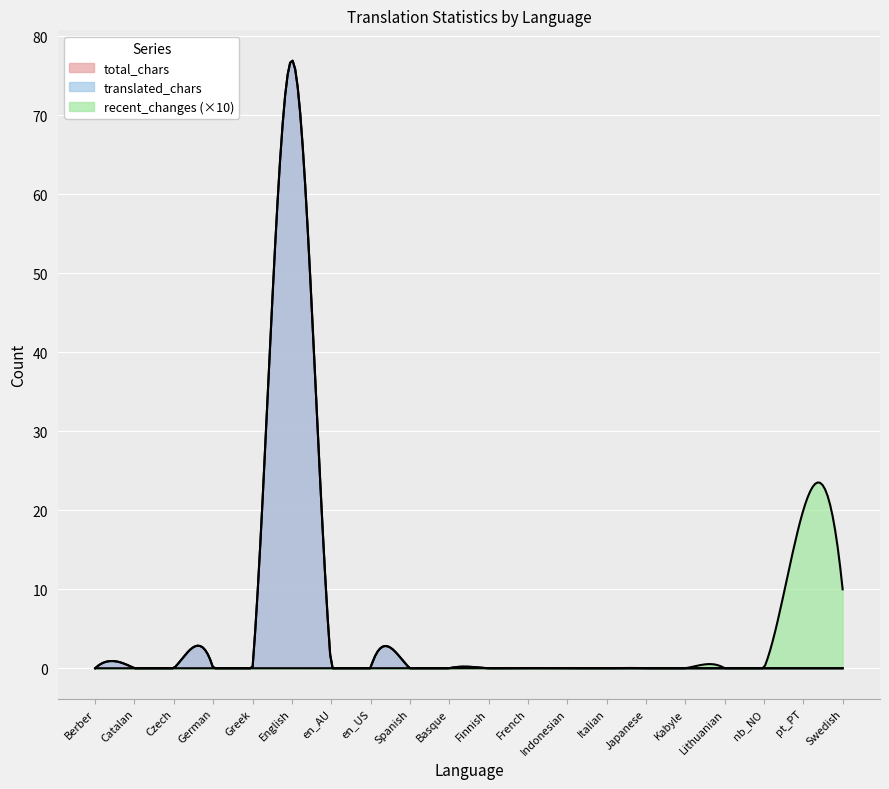

What is the highest value of the recent_changes series?

2